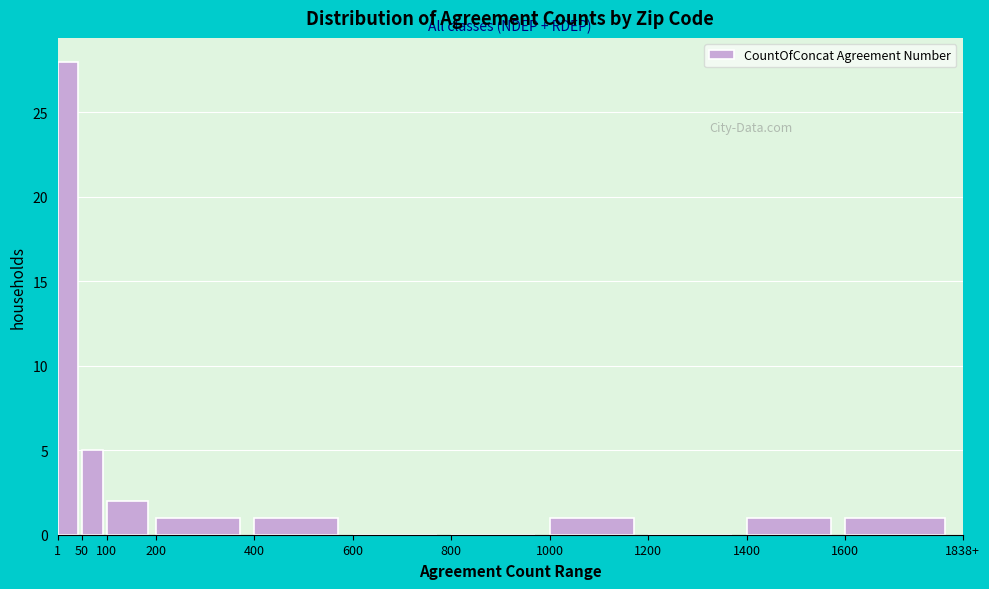

Reading left to right, transcribe all the data shown in this chart.

1=28	50=5	100=2	200=1	400=1	600=0	800=0	1000=1	1200=0	1400=1	1600=1